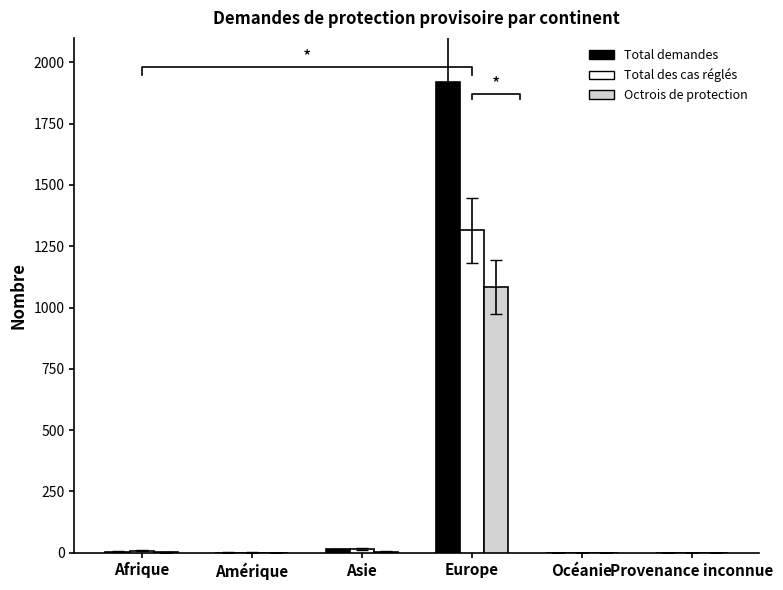

At which label does Total des cas réglés first exceed 8?

Asie